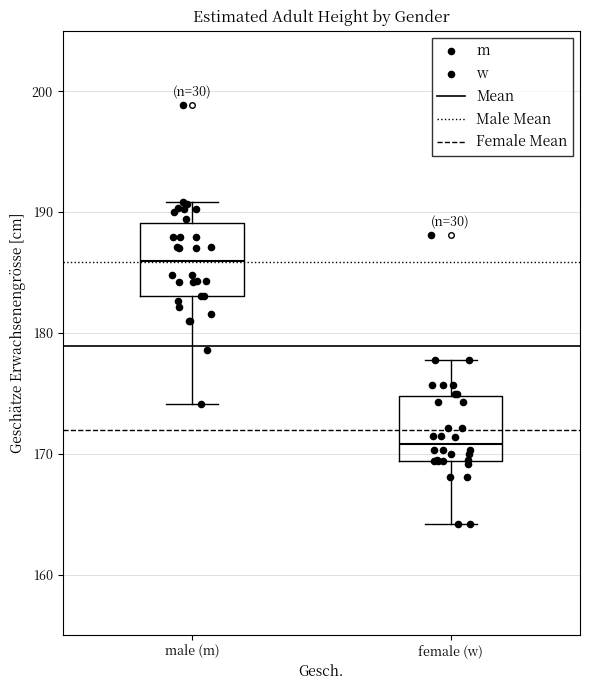

Reading left to right, read every box against the y-axis: the position of its median line, the range the box covers, and the ends of its whiskers. The values are not printed on the chart, so give them approximately, as read against the axis.

male (m): median 186, box 183 to 189, whiskers 174 to 191
female (w): median 171, box 169 to 175, whiskers 164 to 178